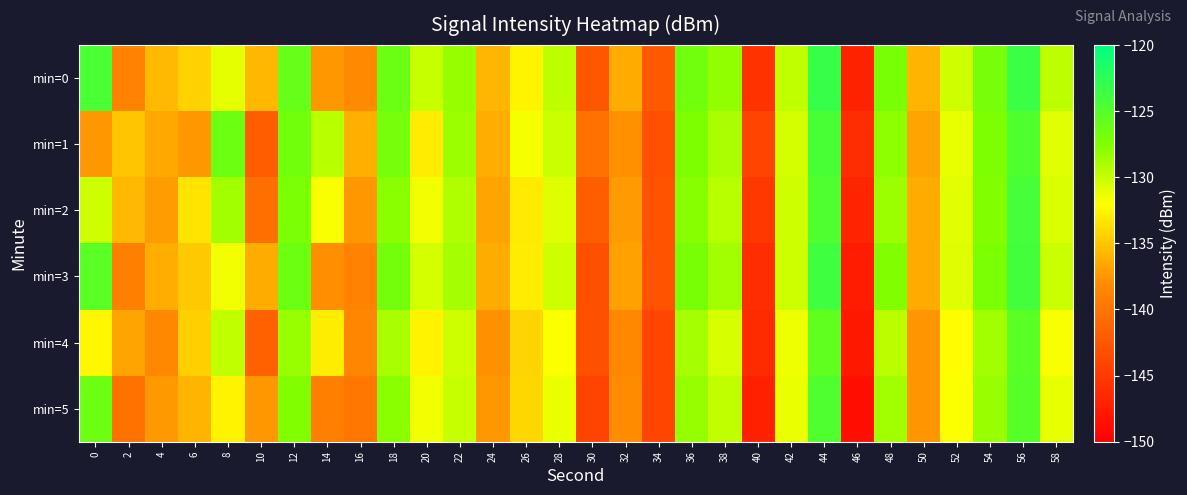

Reading left to right, list all the values displayed in this chart.

min=0: 0=-124.4	2=-138.8	4=-135.6	6=-134.3	8=-131.1	10=-135.8	12=-126.0	14=-137.4	16=-138.2	18=-126.3	20=-130.0	22=-128.3	24=-135.8	26=-132.6	28=-129.7	30=-142.6	32=-136.4	34=-142.4	36=-126.7	38=-128.2	40=-145.7	42=-129.8	44=-123.2	46=-147.0	48=-127.1	50=-135.9	52=-130.3	54=-126.9	56=-123.5	58=-129.6
min=1: 0=-137.5	2=-135.0	4=-136.5	6=-137.4	8=-126.4	10=-142.0	12=-126.8	14=-129.5	16=-136.1	18=-126.9	20=-133.0	22=-128.5	24=-136.2	26=-131.7	28=-130.1	30=-140.3	32=-137.8	34=-143.1	36=-127.5	38=-129.0	40=-144.2	42=-130.5	44=-124.3	46=-146.1	48=-128.0	50=-136.7	52=-131.2	54=-127.4	56=-124.8	58=-130.9
min=2: 0=-130.2	2=-135.6	4=-137.1	6=-133.4	8=-128.7	10=-140.5	12=-127.3	14=-131.8	16=-137.4	18=-127.9	20=-131.5	22=-129.2	24=-136.7	26=-133.1	28=-130.8	30=-141.9	32=-137.2	34=-142.8	36=-127.8	38=-129.5	40=-145.1	42=-130.3	44=-124.7	46=-146.8	48=-128.5	50=-136.4	52=-131.0	54=-127.6	56=-124.2	58=-130.7
min=3: 0=-125.3	2=-139.1	4=-136.2	6=-134.8	8=-131.5	10=-136.3	12=-126.5	14=-137.9	16=-138.7	18=-126.8	20=-130.5	22=-128.9	24=-136.3	26=-133.0	28=-130.2	30=-143.1	32=-136.9	34=-142.9	36=-127.2	38=-128.7	40=-146.1	42=-130.2	44=-123.7	46=-147.5	48=-127.6	50=-136.4	52=-130.8	54=-127.3	56=-124.0	58=-130.1
min=4: 0=-132.4	2=-136.7	4=-138.3	6=-134.5	8=-129.8	10=-141.7	12=-128.4	14=-132.9	16=-138.5	18=-129.0	20=-132.6	22=-130.3	24=-137.8	26=-134.2	28=-131.9	30=-143.0	32=-138.3	34=-144.0	36=-128.9	38=-130.6	40=-146.3	42=-131.4	44=-125.8	46=-147.9	48=-129.6	50=-137.5	52=-132.1	54=-128.7	56=-125.3	58=-131.8
min=5: 0=-126.4	2=-140.2	4=-137.3	6=-135.9	8=-132.6	10=-137.4	12=-127.6	14=-139.0	16=-139.8	18=-127.9	20=-131.6	22=-130.0	24=-137.4	26=-134.1	28=-131.3	30=-144.2	32=-138.0	34=-144.0	36=-128.3	38=-129.8	40=-147.2	42=-131.3	44=-124.8	46=-148.6	48=-128.7	50=-137.5	52=-131.9	54=-128.4	56=-125.1	58=-131.2